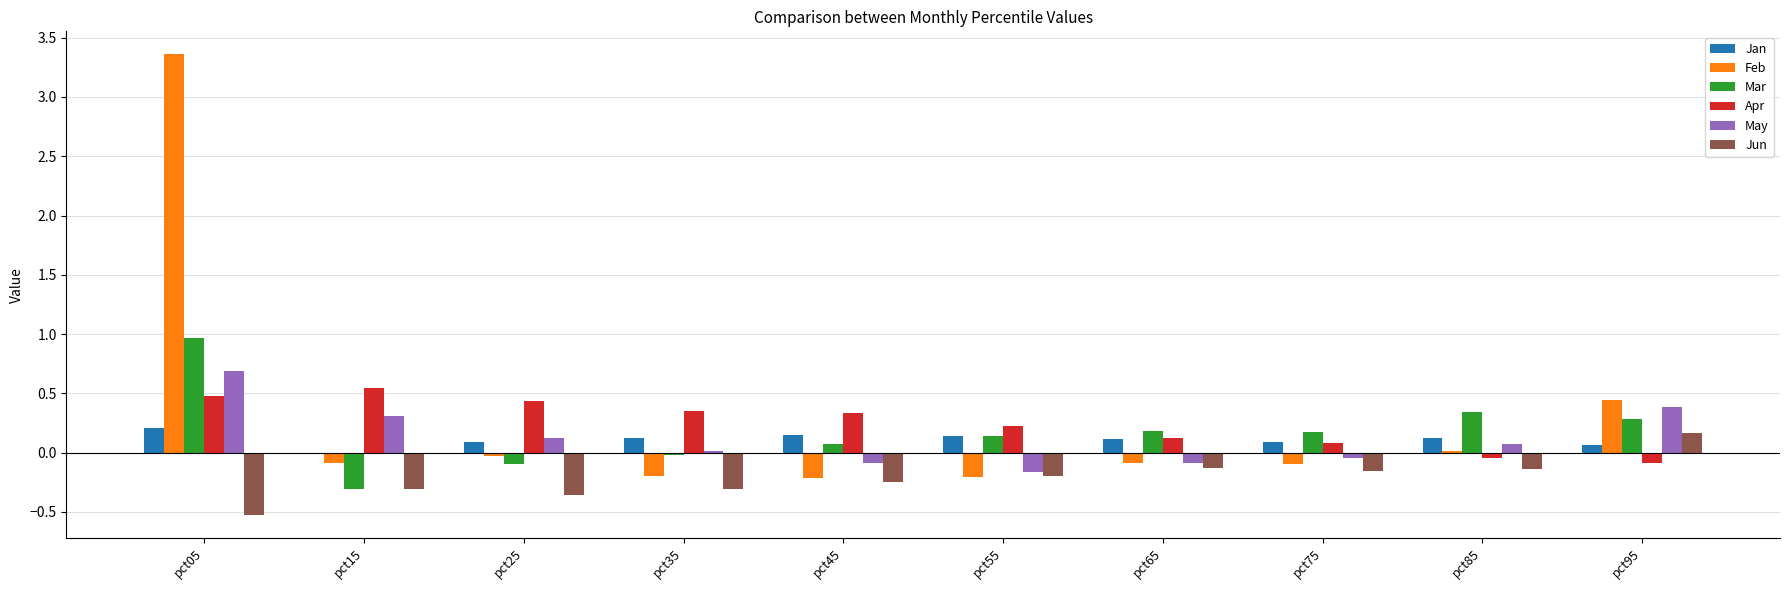

How many values in Jun are above zero?

1